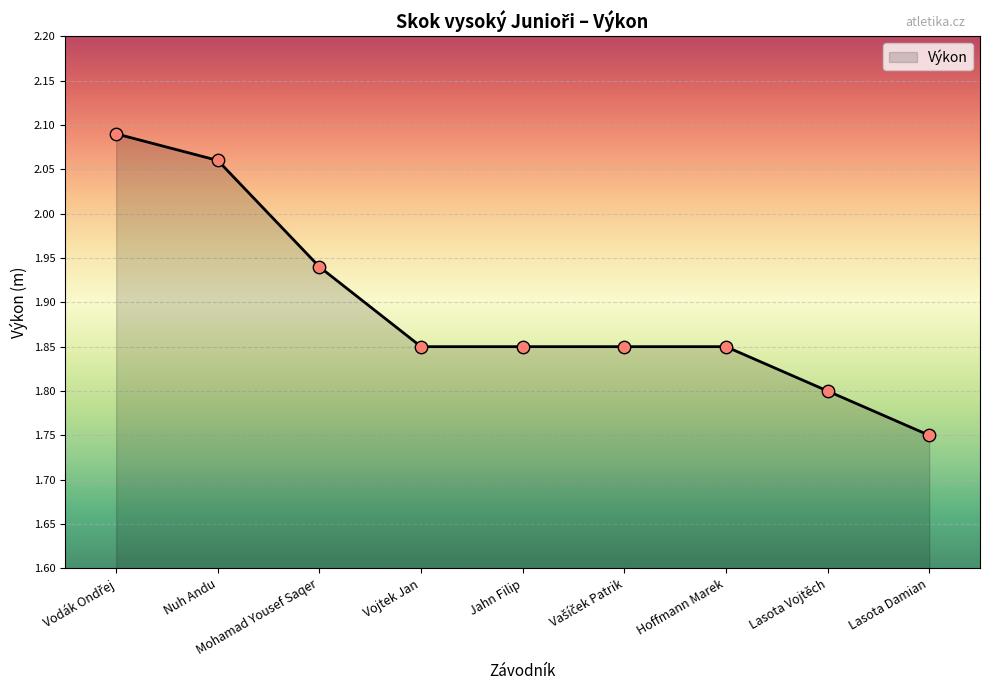

Which has a higher value, Jahn Filip or Lasota Vojtěch?

Jahn Filip